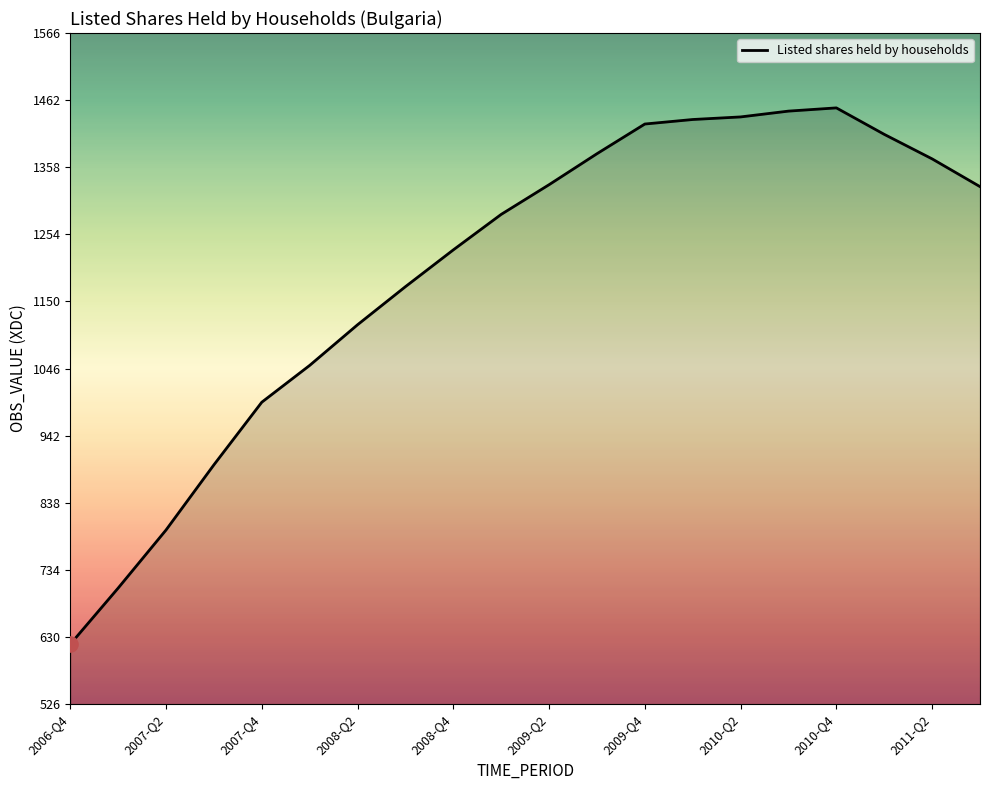

What is the difference between the maximum and minimum values?

831